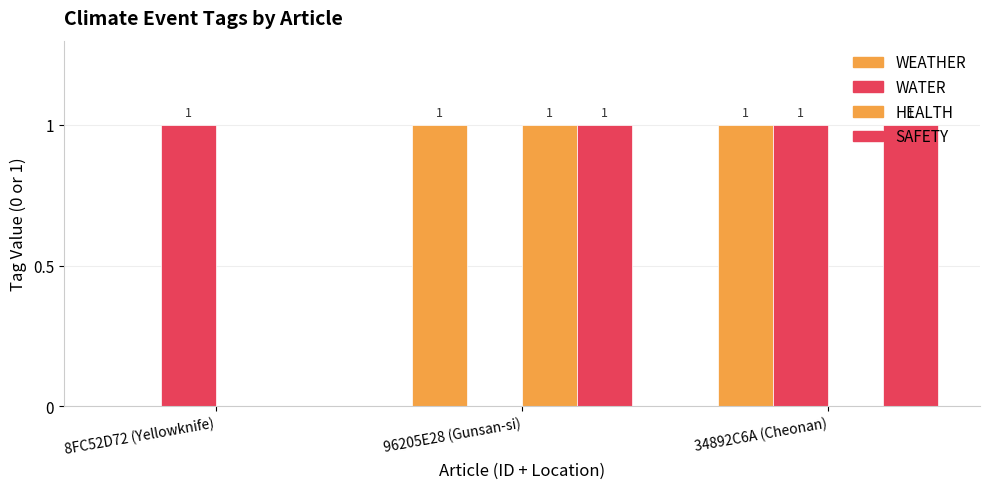

List the labels in order of WATER value, smallest first.

96205E28 (Gunsan-si), 8FC52D72 (Yellowknife), 34892C6A (Cheonan)